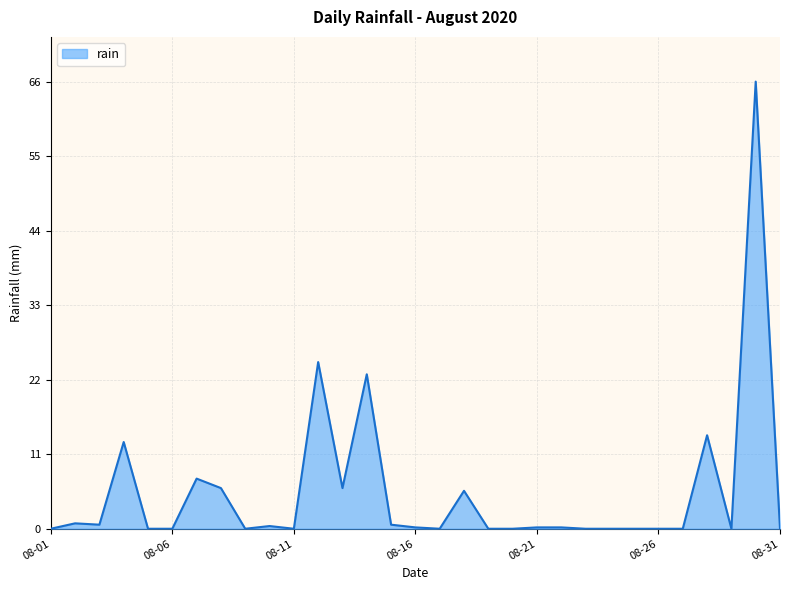

What is the difference between the maximum and minimum values?

66.0